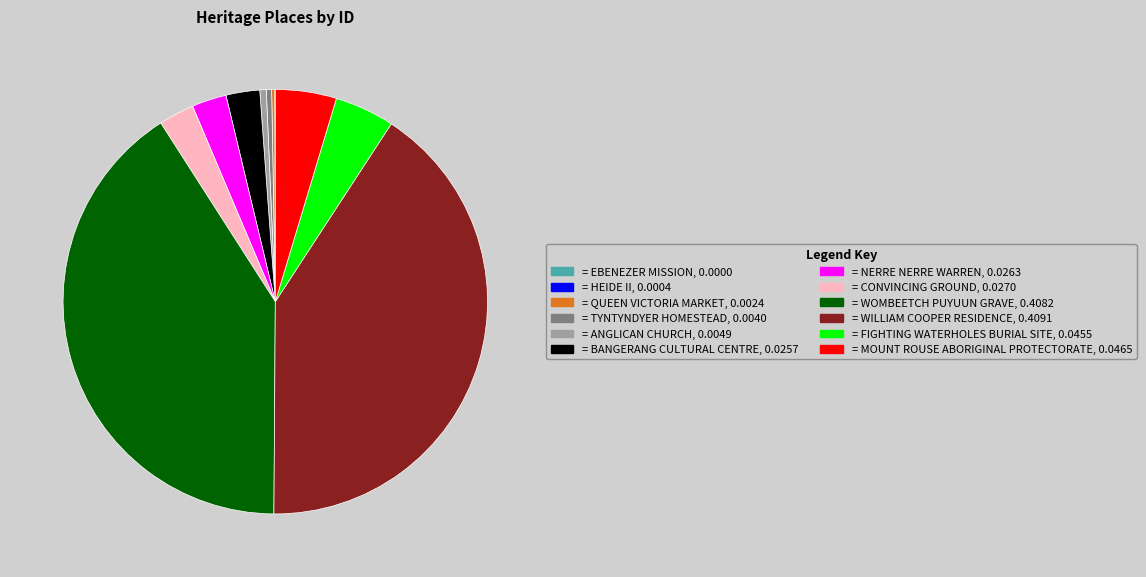

Is there a majority slice in this chart?

No